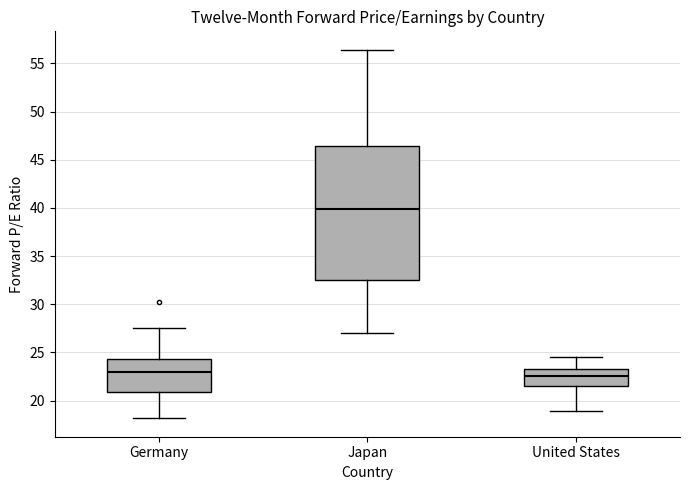

Which box is the tallest, from its lower edge to its upper edge?

Japan